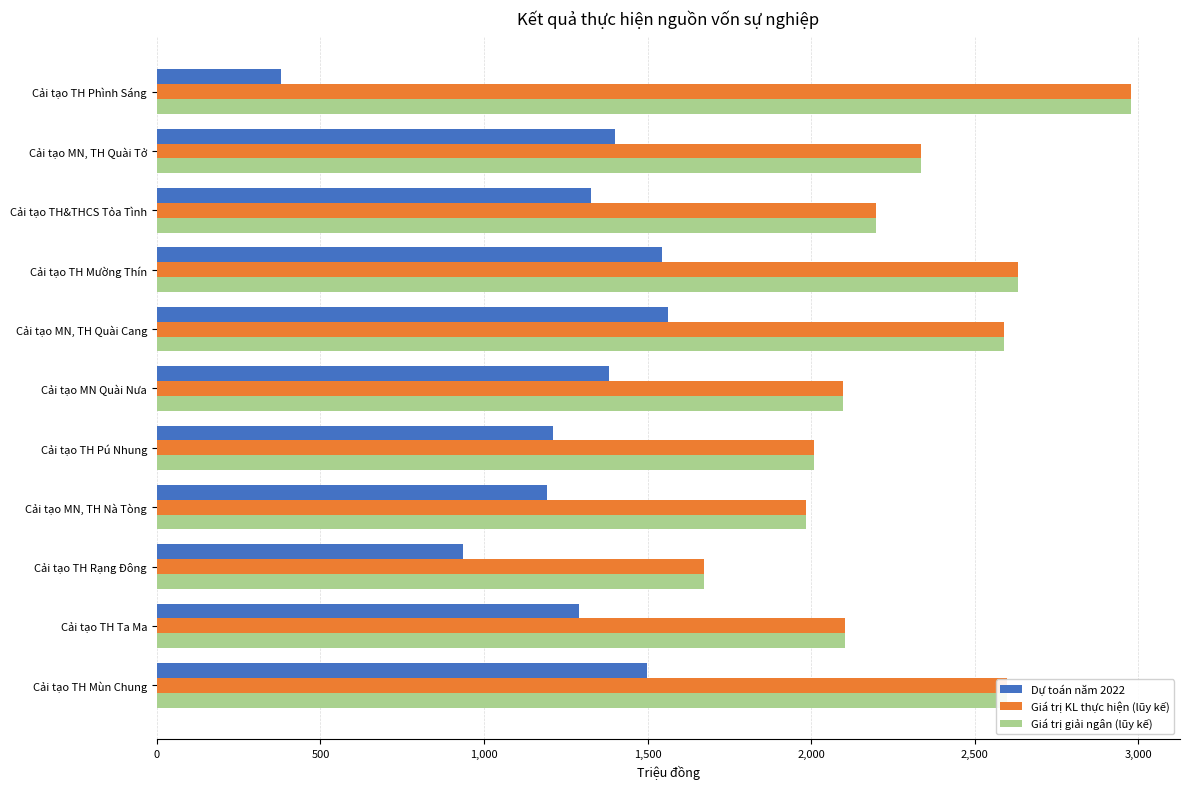

What is the spread (max minus min) of values at Cải tạo TH Ta Ma?

813.4